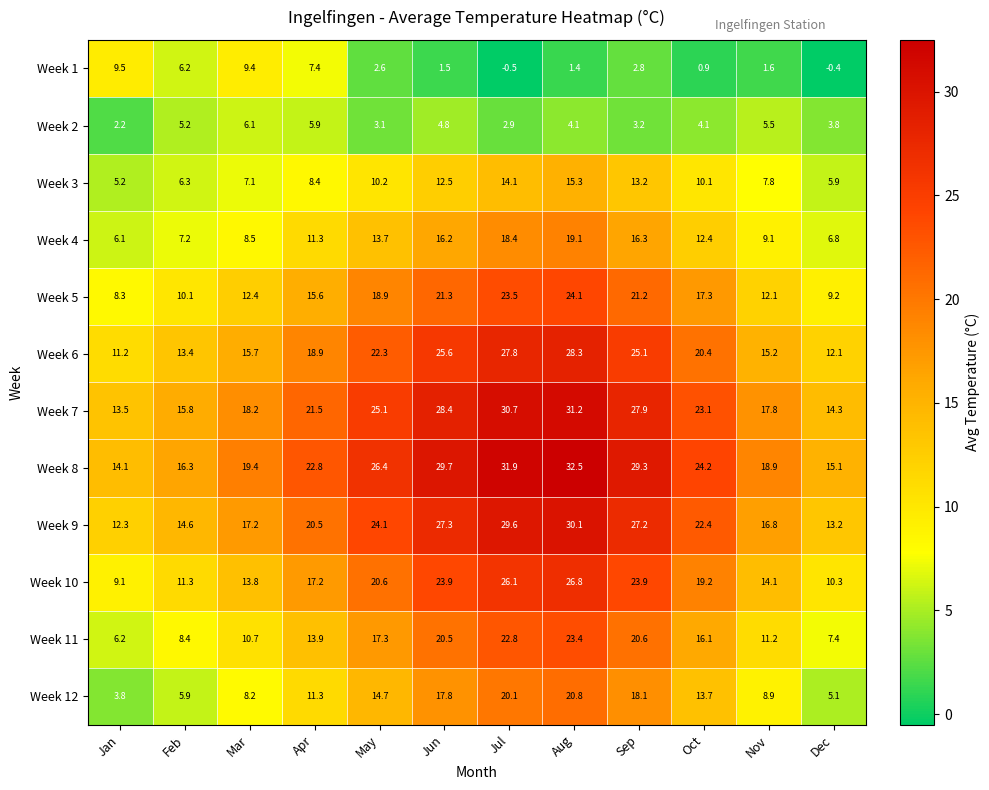

What is the difference between the maximum and minimum values in the Week 10 series?

17.7